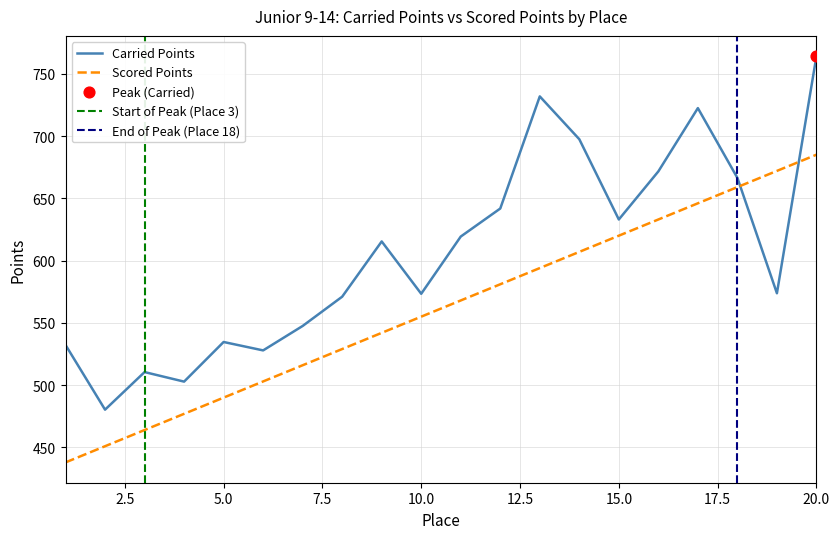

Which series has the largest total across all categories?

Carried Points